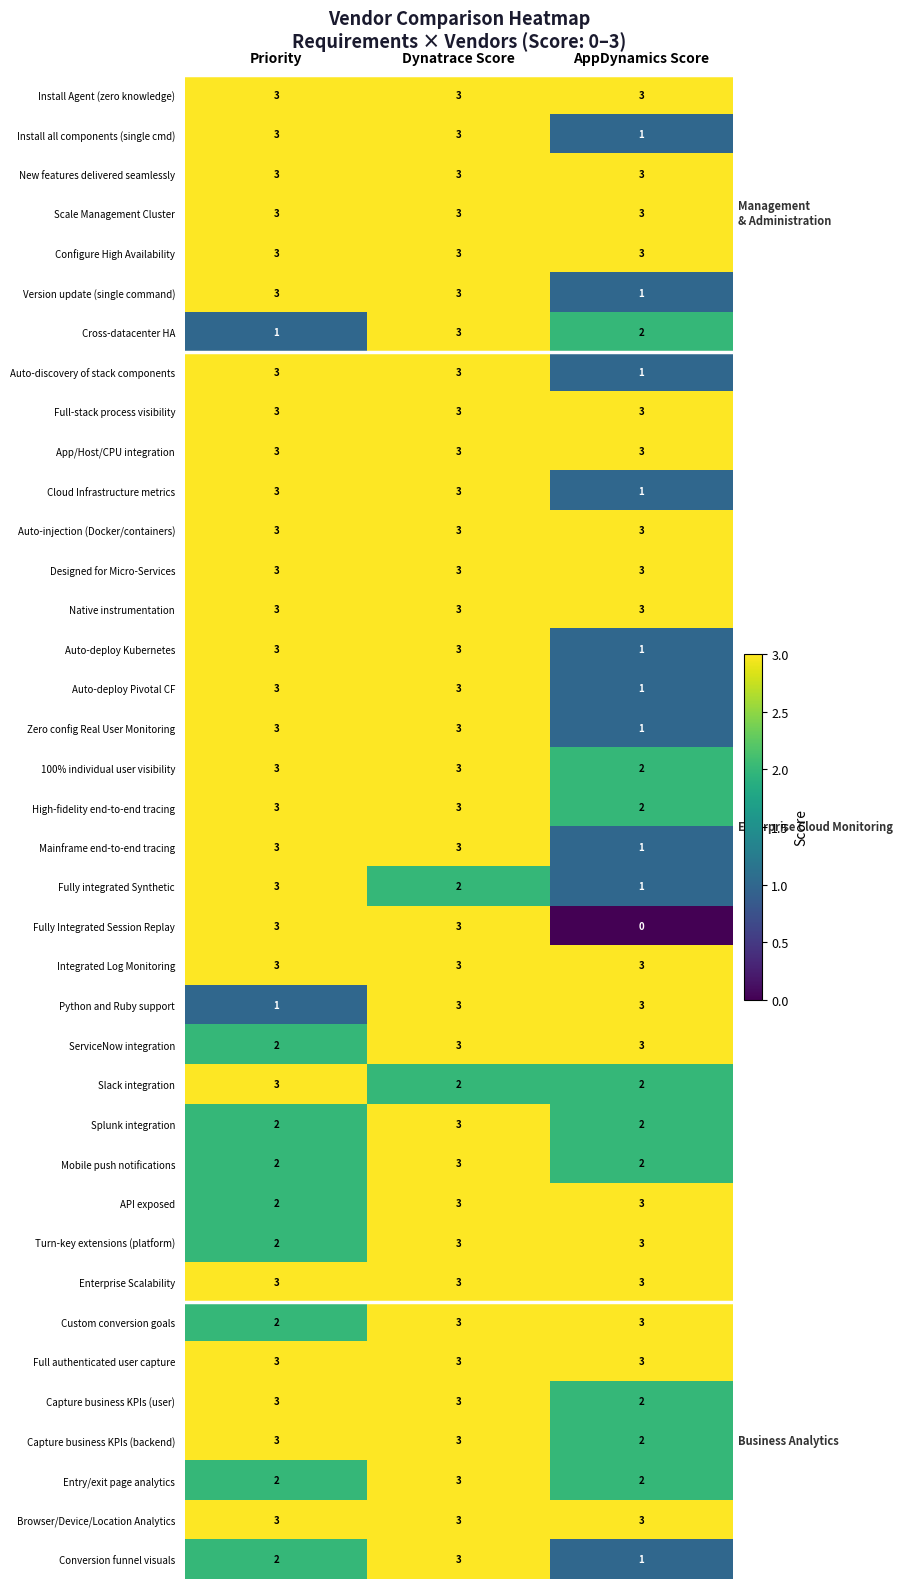

At which label does Fully integrated Synthetic reach its minimum?

AppDynamics Score